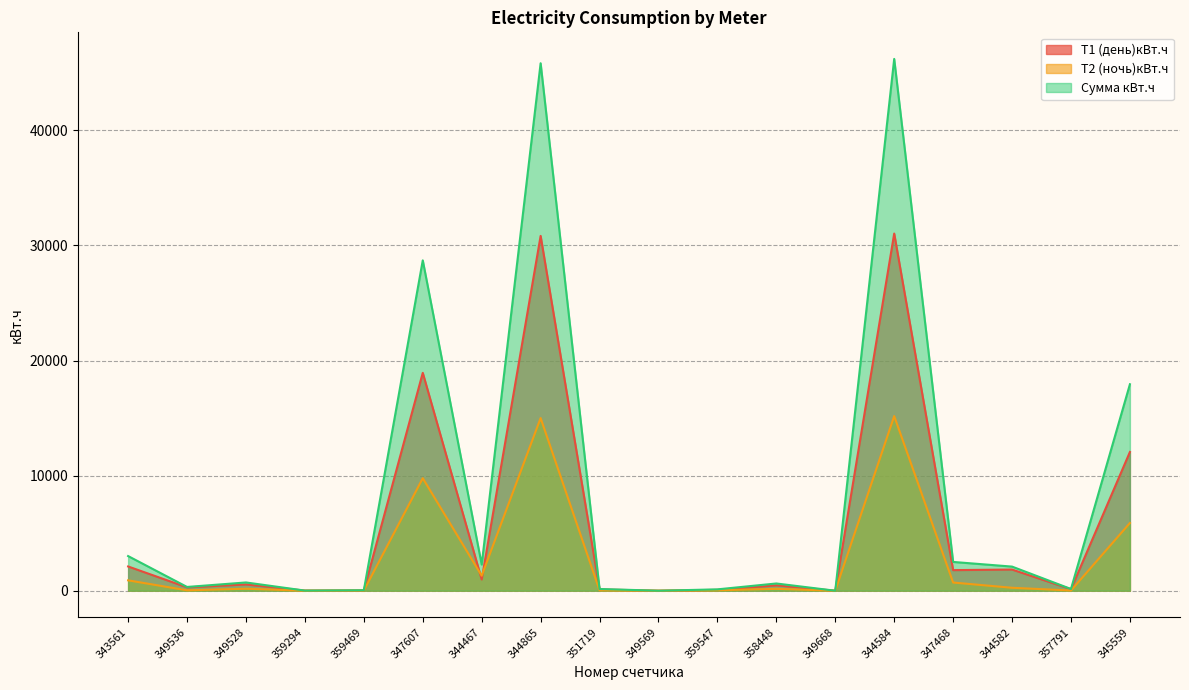

What position from the left is 347468?

15